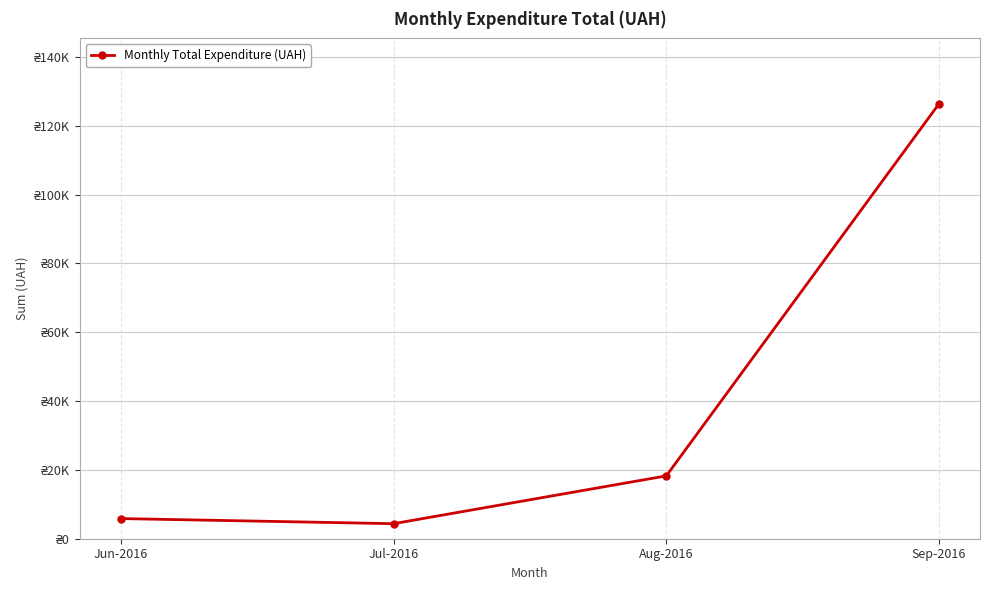

What is the label of the 3rd point from the left?

Aug-2016